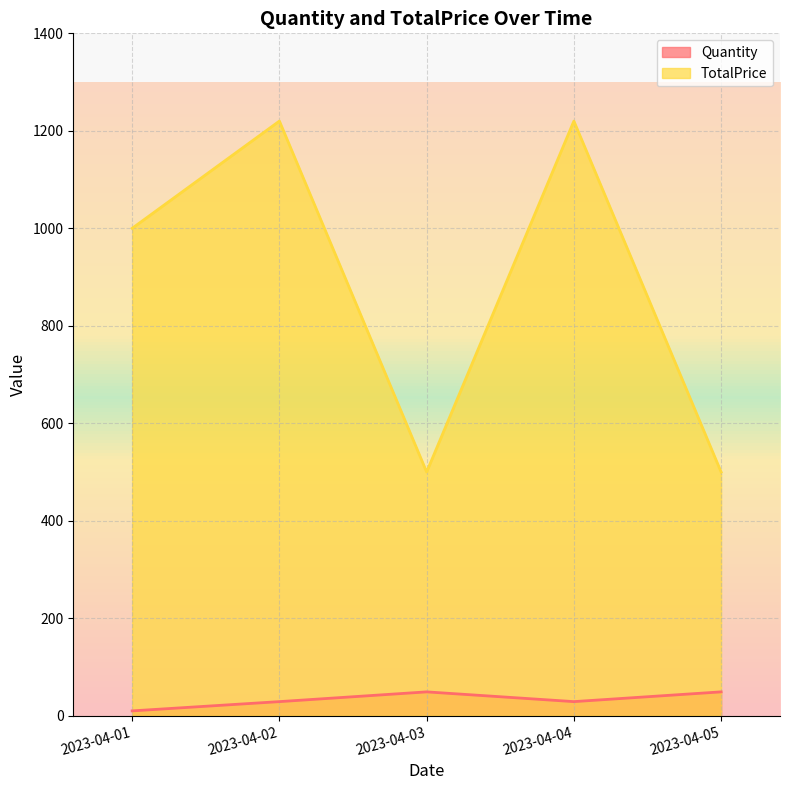

At which category does the chart reach its minimum across all series?

2023-04-01